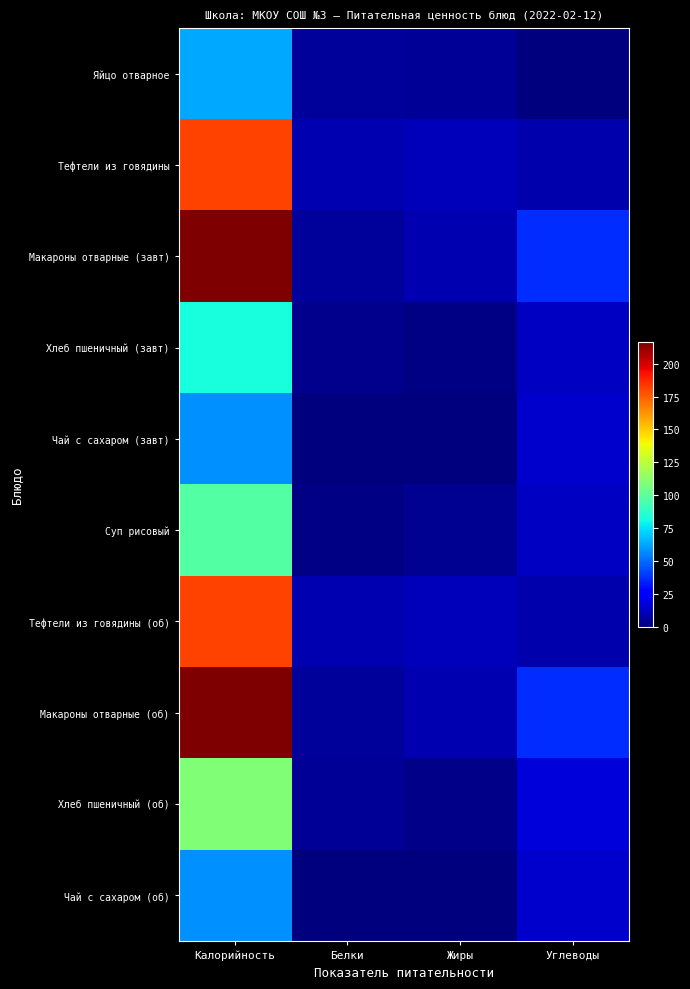

Between Жиры and Углеводы, which series saw the biggest shift?

Макароны отварные (завт)